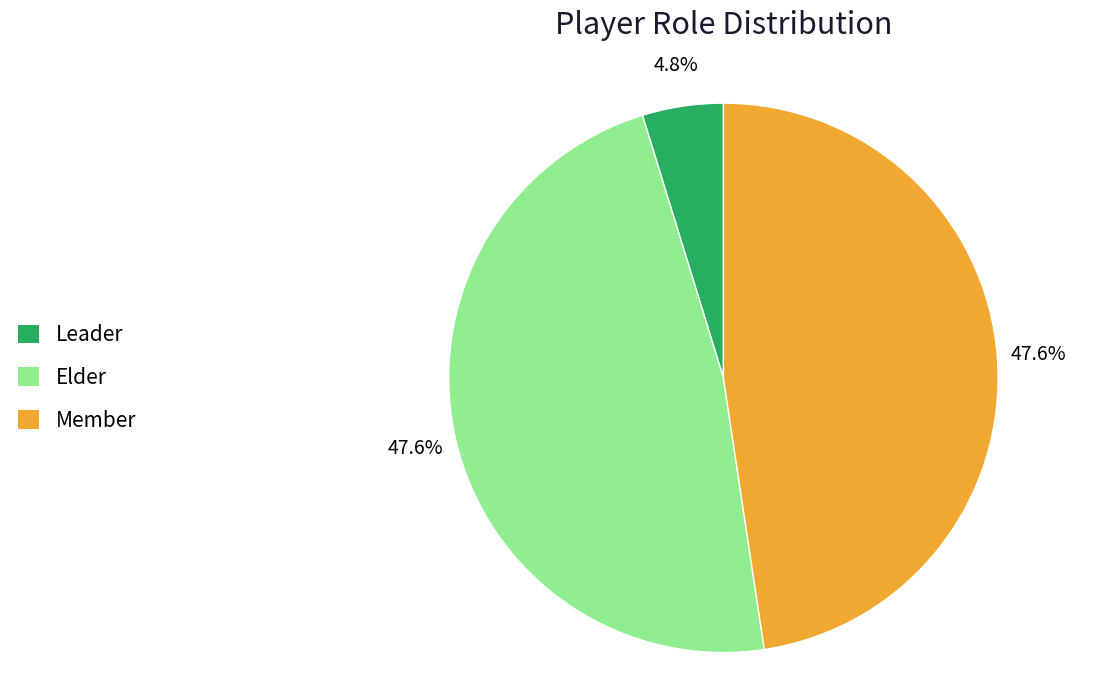

True or false: Member accounts for 40% of the total.

False